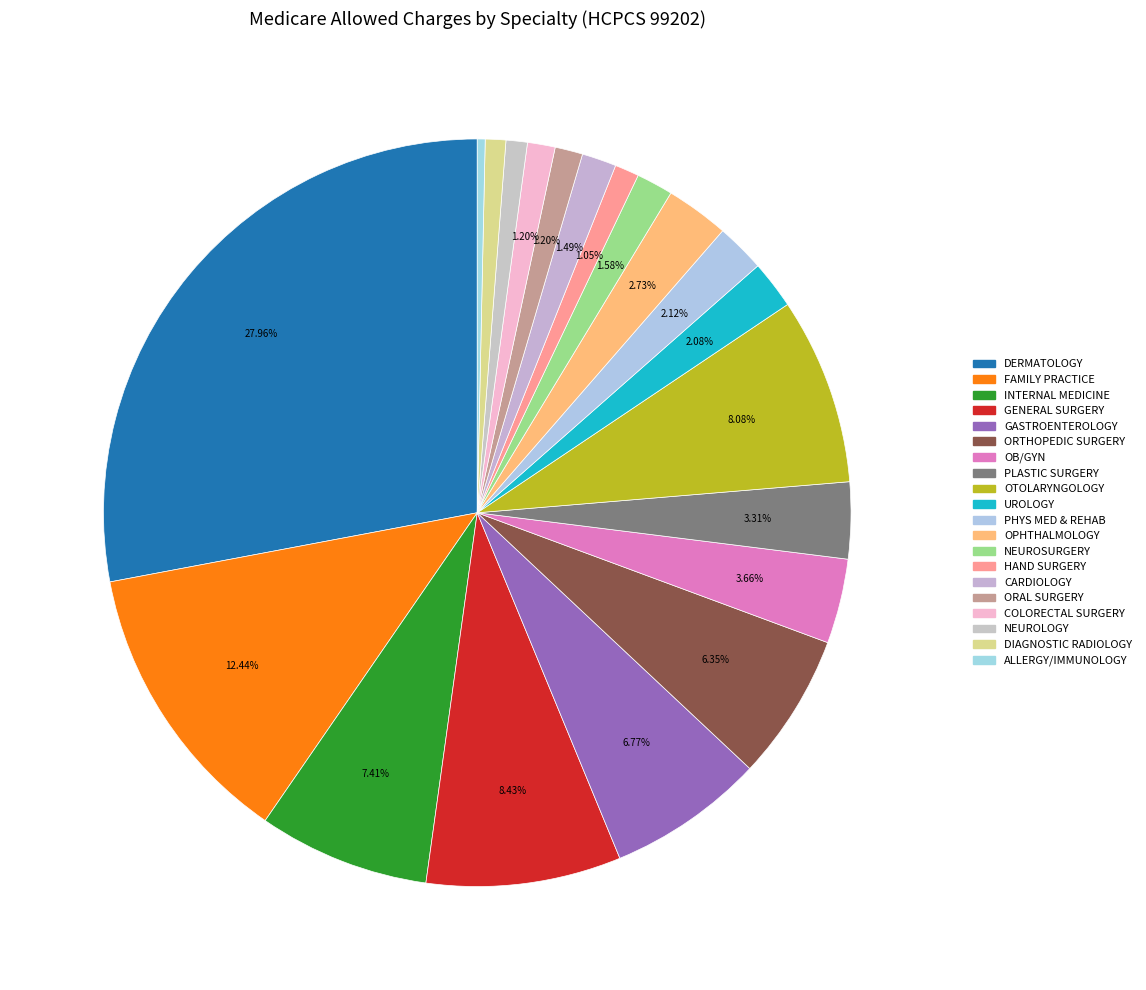

Which category has the biggest portion of the pie?

DERMATOLOGY